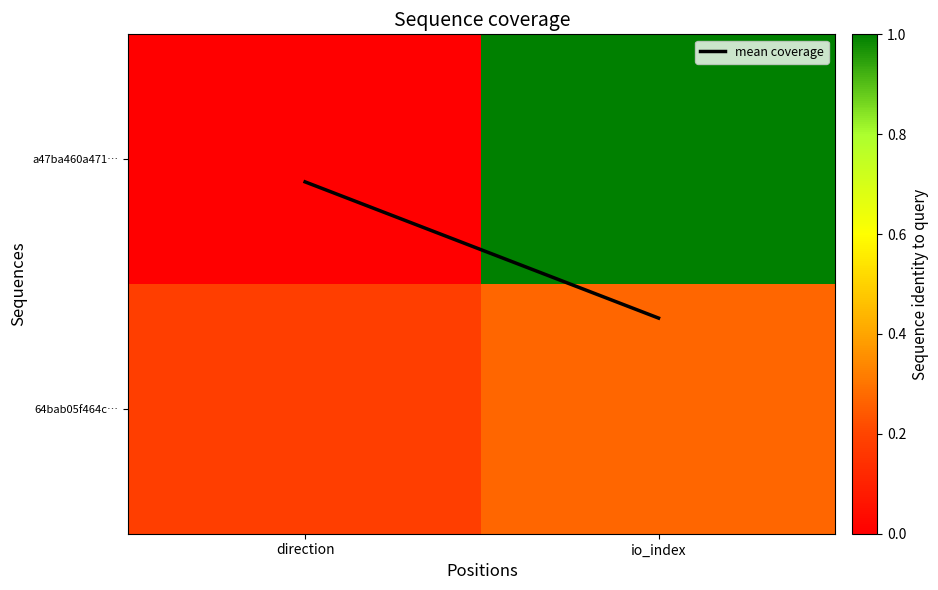

Which series has the largest total across all categories?

a47ba460a471…